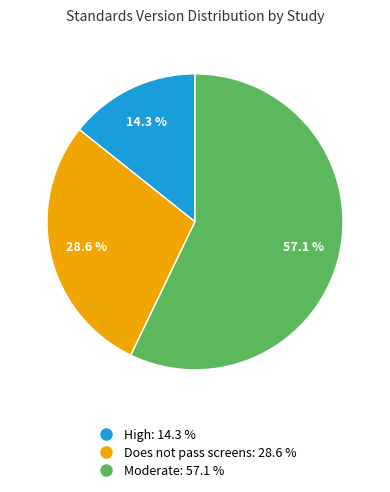

Is there a majority slice in this chart?

Yes